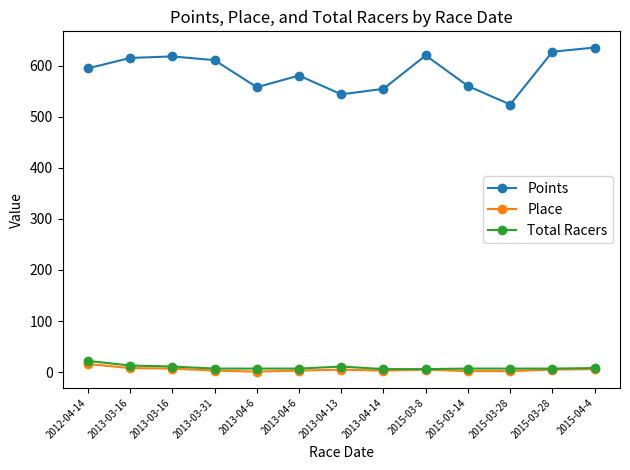

Does the chart display data point markers on the line(s)?

Yes